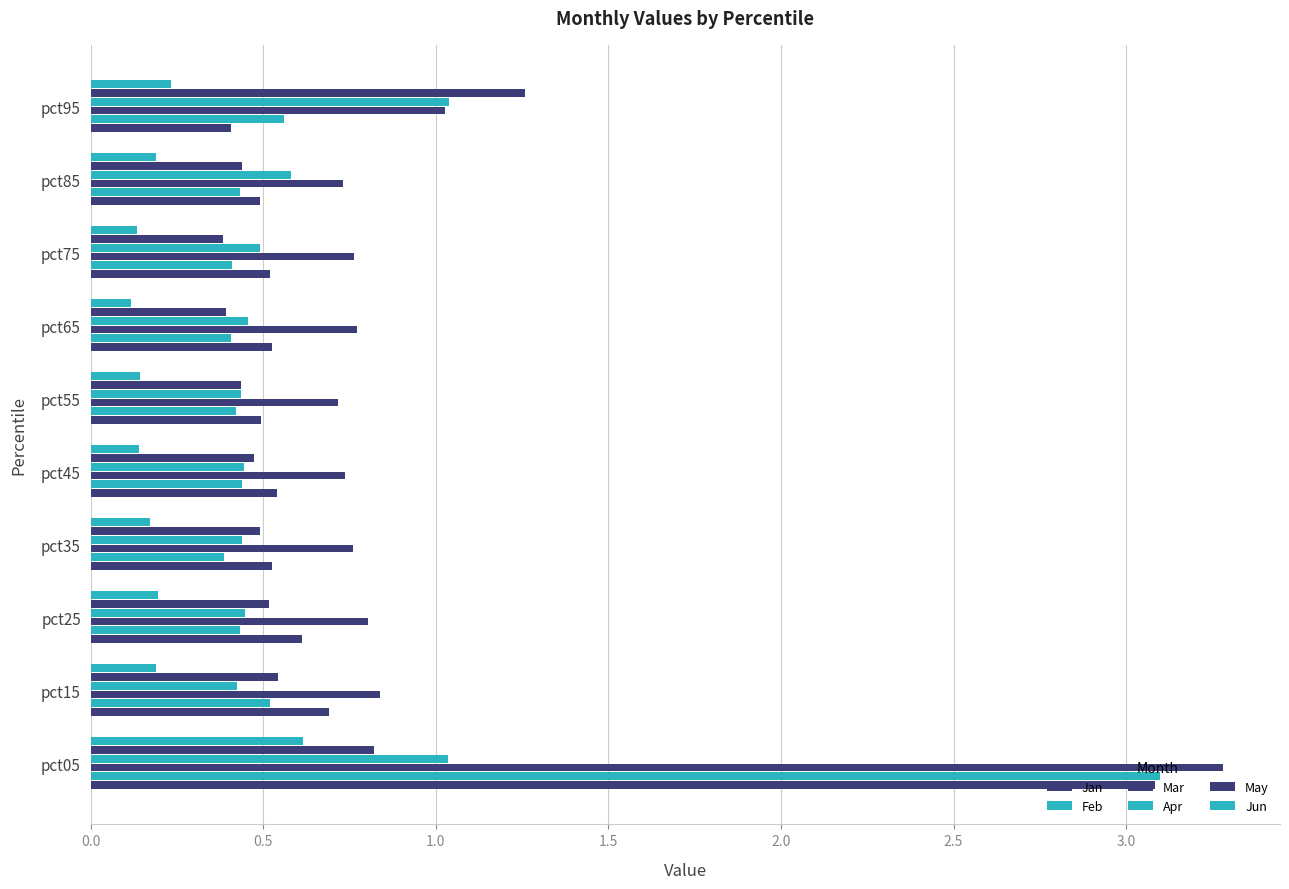

Which series has the largest range (max minus min)?

Feb